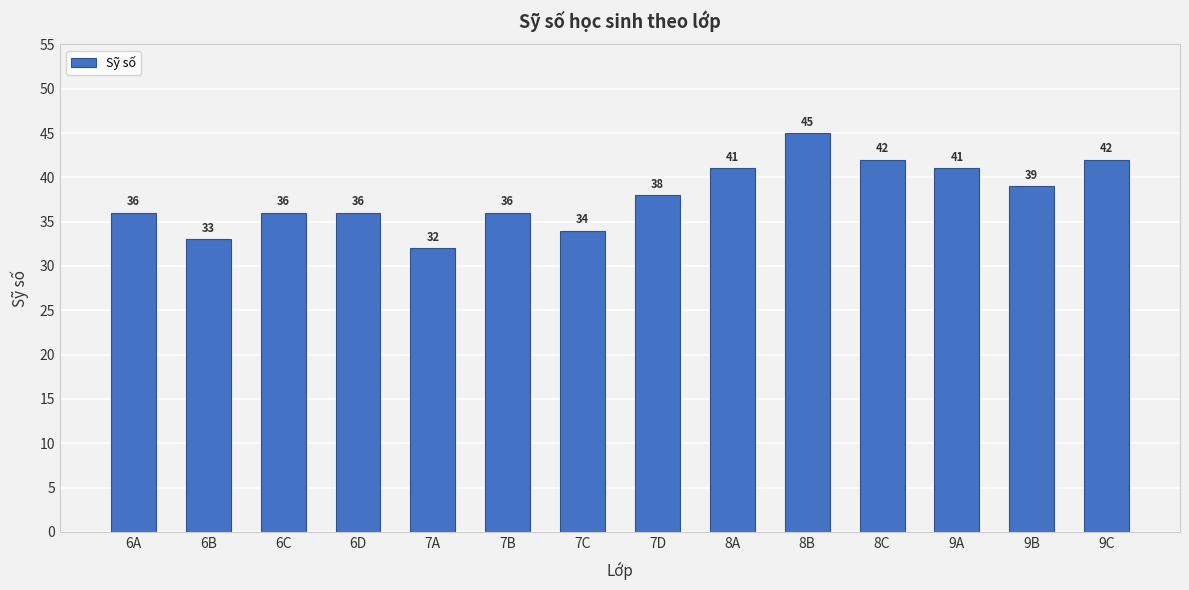

True or false: the data shows 36 at 7B.

True